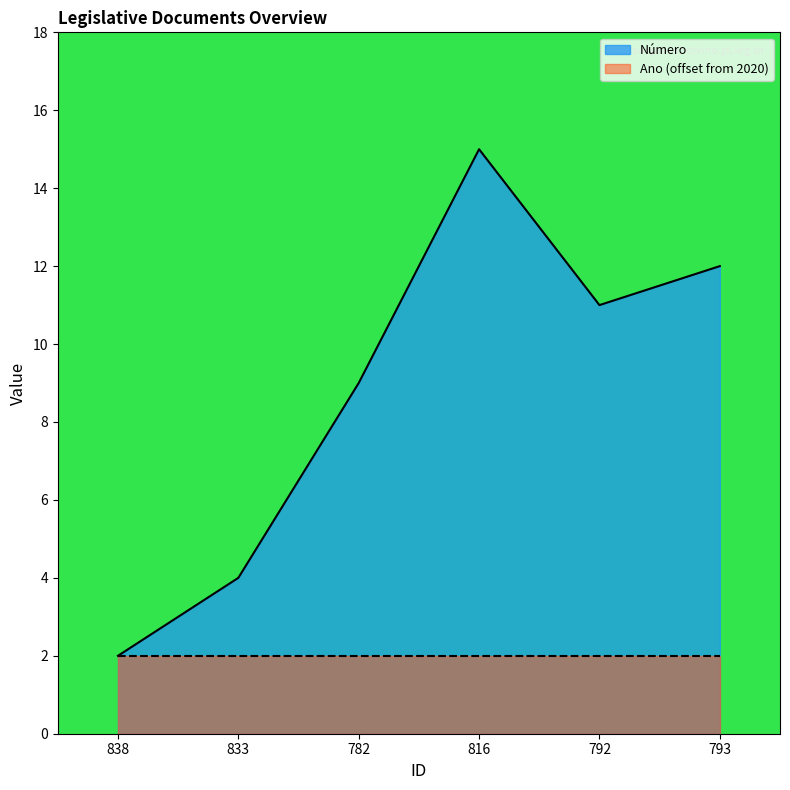

Where is the first local maximum?

816